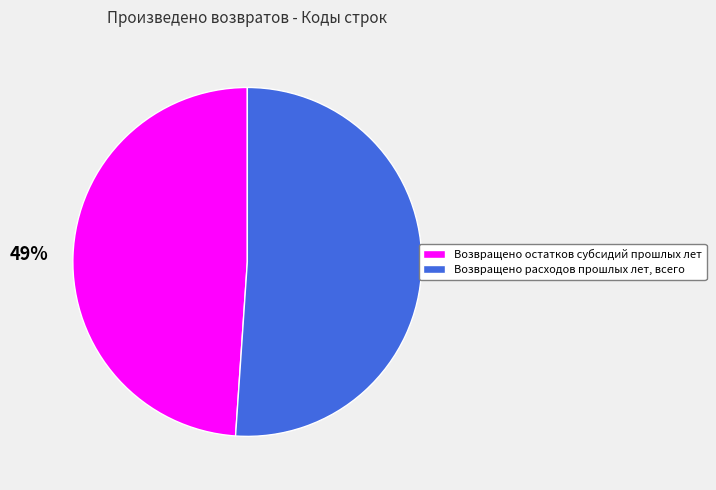

How many segments does this pie chart have?

2